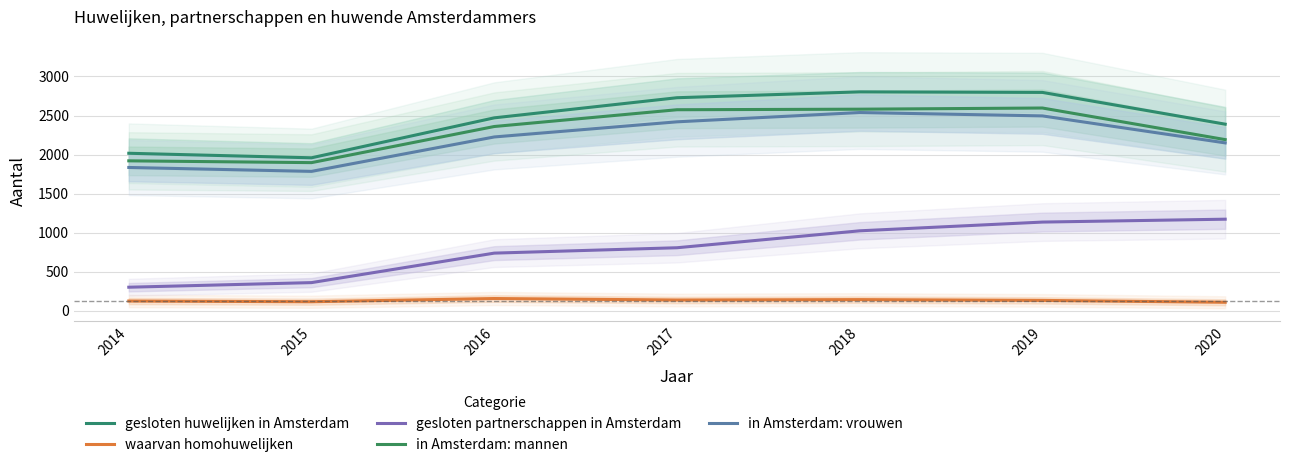

What is the total value across all series at 2020?

8006